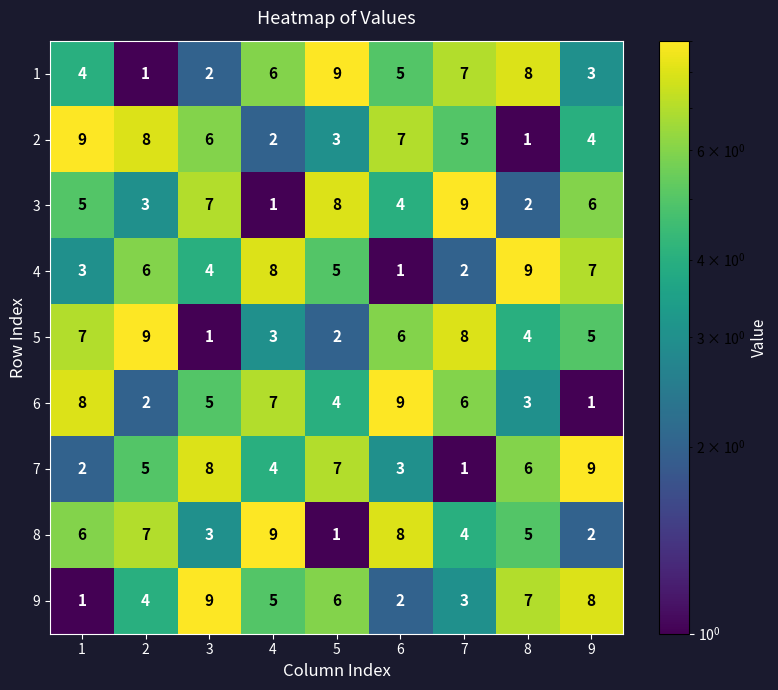

Is the value of 4 at 1 greater than the value of 3 at 8?

Yes